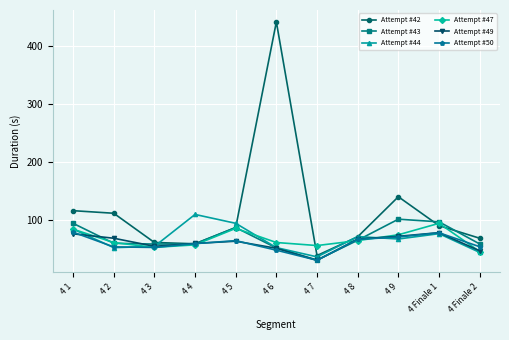

What is the approximate value of Attempt #49 at 4 6?

50.3